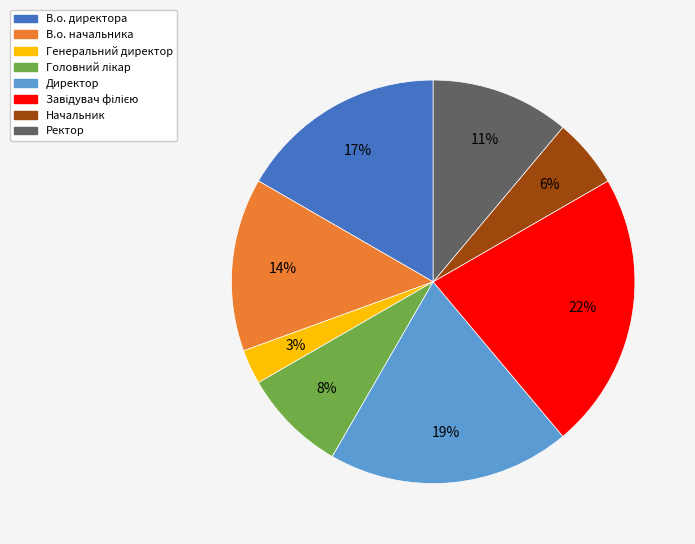

Between Генеральний директор and Начальник, which is larger?

Начальник